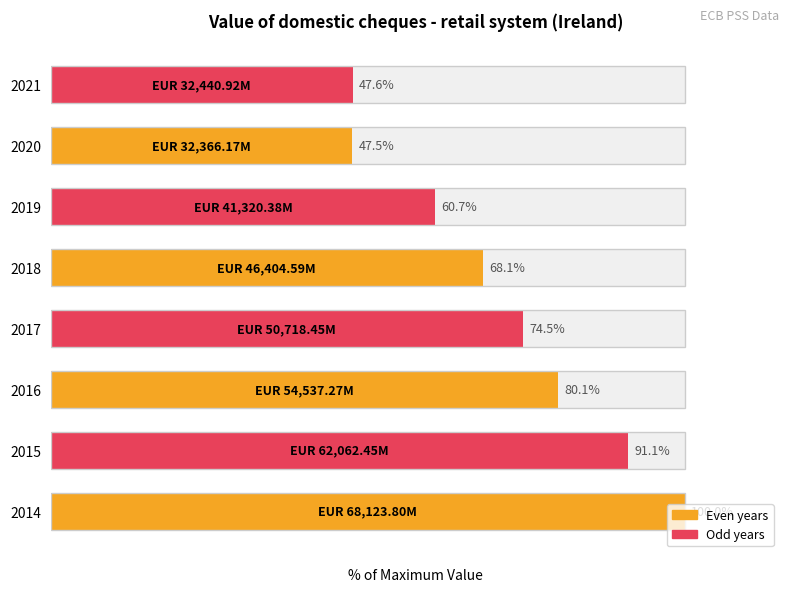

What value does the data have at 2017?

74.5